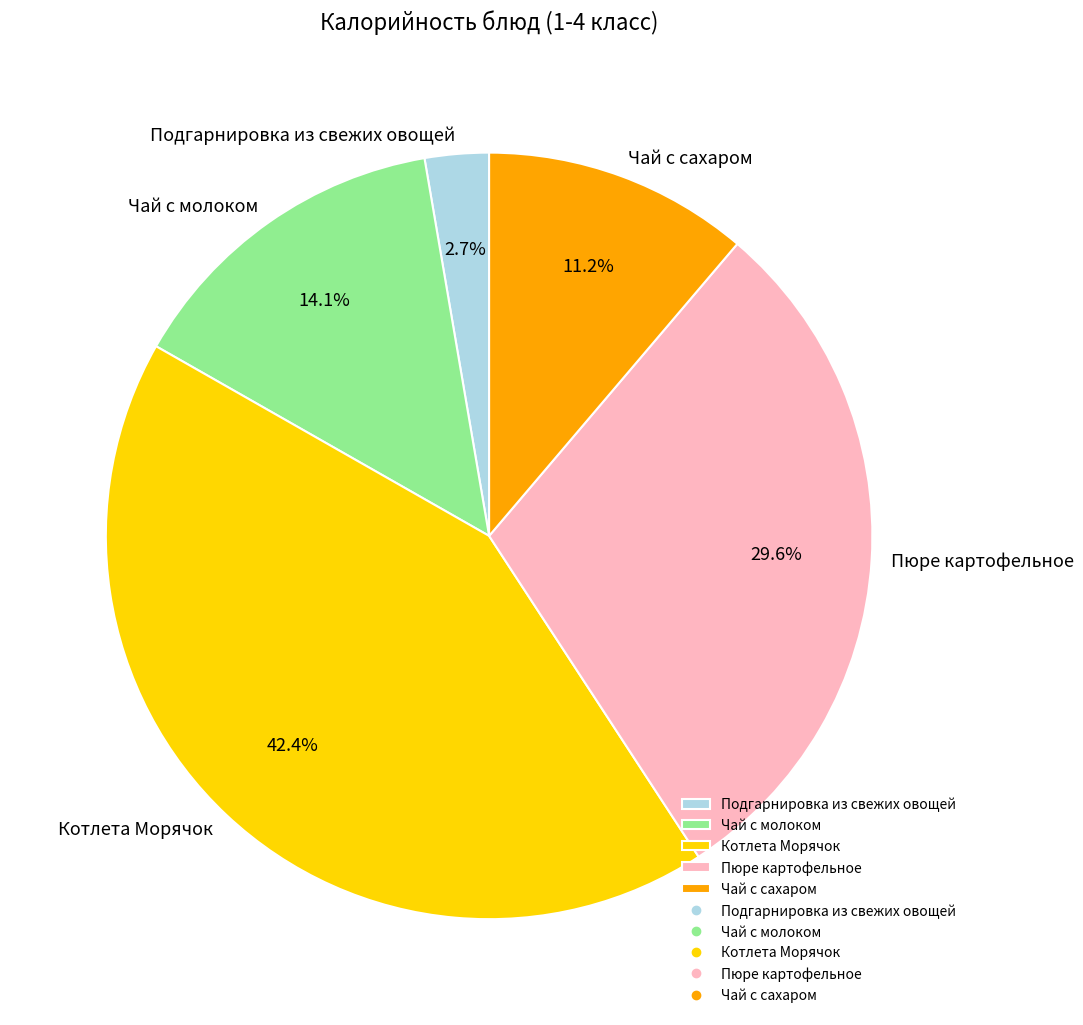

To the nearest percent, what percentage of the pie is Пюре картофельное?

30%